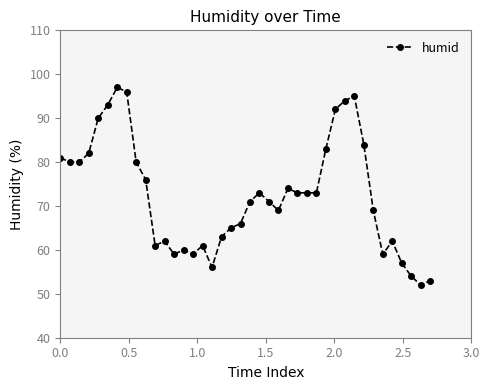

What is the value of the 14th point from the left?

60